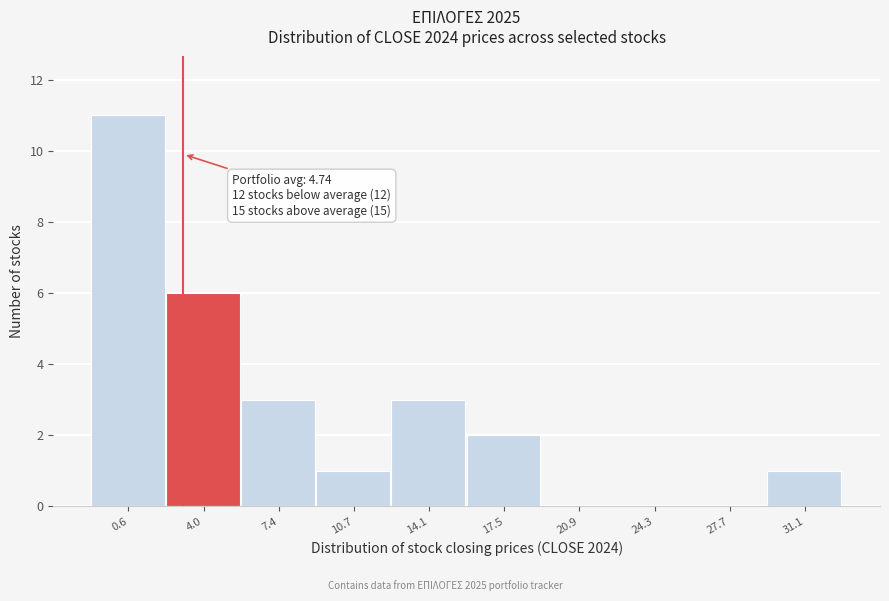

Reading right to left, transcribe all the data shown in this chart.

31.1=1	27.7=0	24.3=0	20.9=0	17.5=2	14.1=3	10.7=1	7.4=3	4.0=6	0.6=11